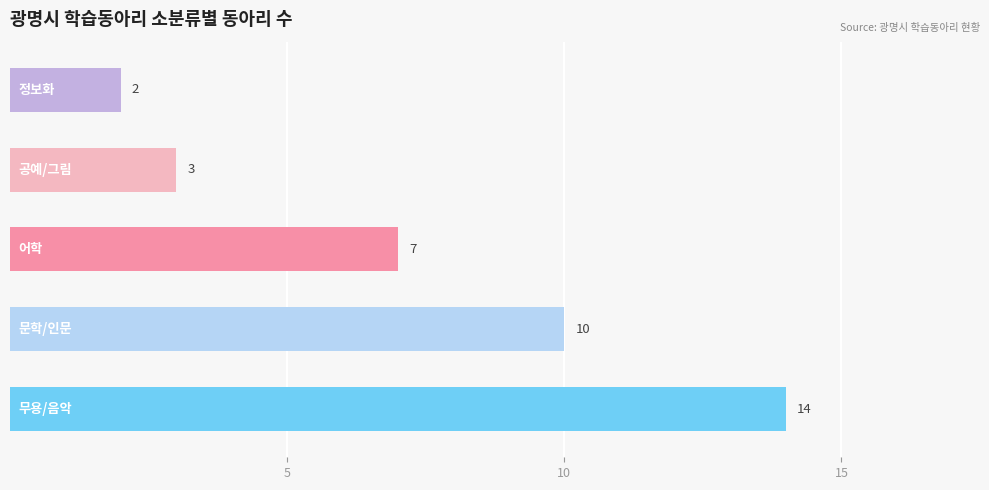

What is the greatest value displayed?

14